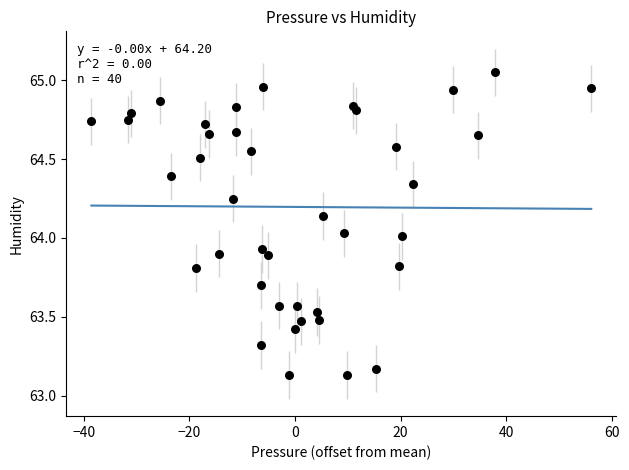

What is the range of Y values (max minus min)?

1.9